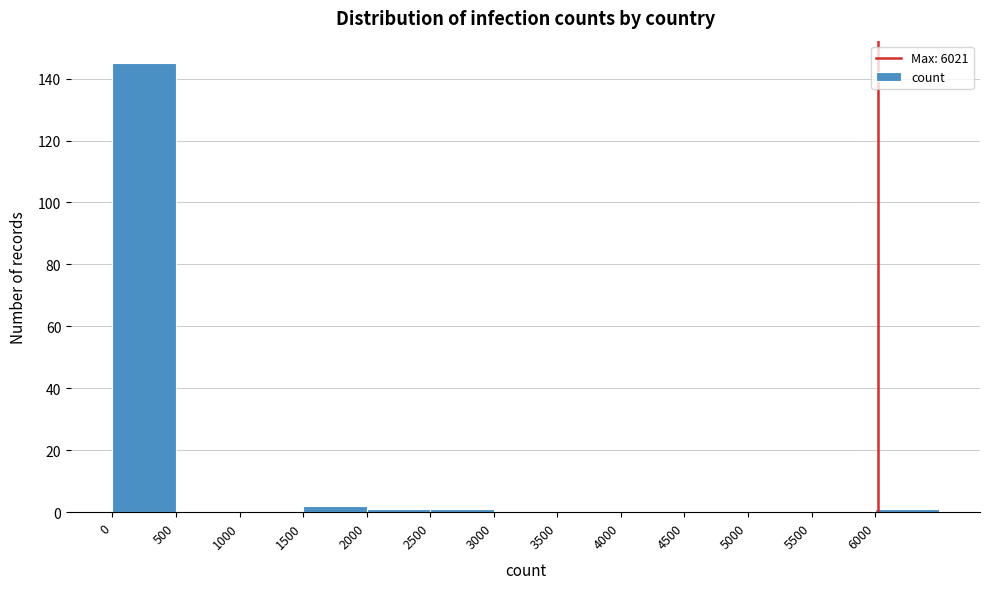

Reading left to right, transcribe this chart: for each bar, give the range it covers on the x-axis and its height. The values are not printed on the chart, so give them approximately, as read against the axis.

0 to 500: 146
500 to 1000: 0
1000 to 1500: 0
1500 to 2000: 2
2000 to 2500: under 2
2500 to 3000: under 2
3000 to 3500: 0
3500 to 4000: 0
4000 to 4500: 0
4500 to 5000: 0
5000 to 5500: 0
5500 to 6000: 0
6000 to 6500: under 2